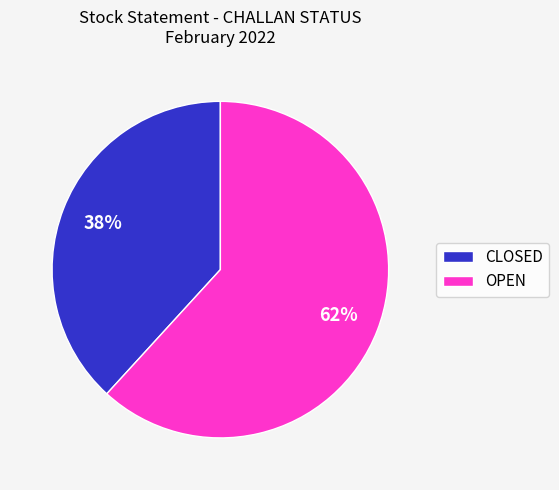

Is the sum of OPEN and CLOSED greater than half?

Yes